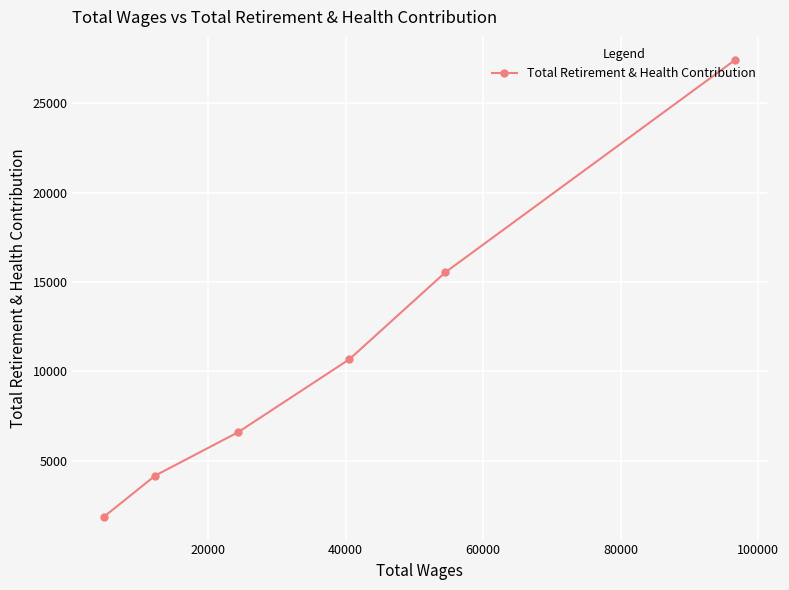

Reading left to right, list all the values displayed in this chart.

1854	4163	6584	10673	15544	27445